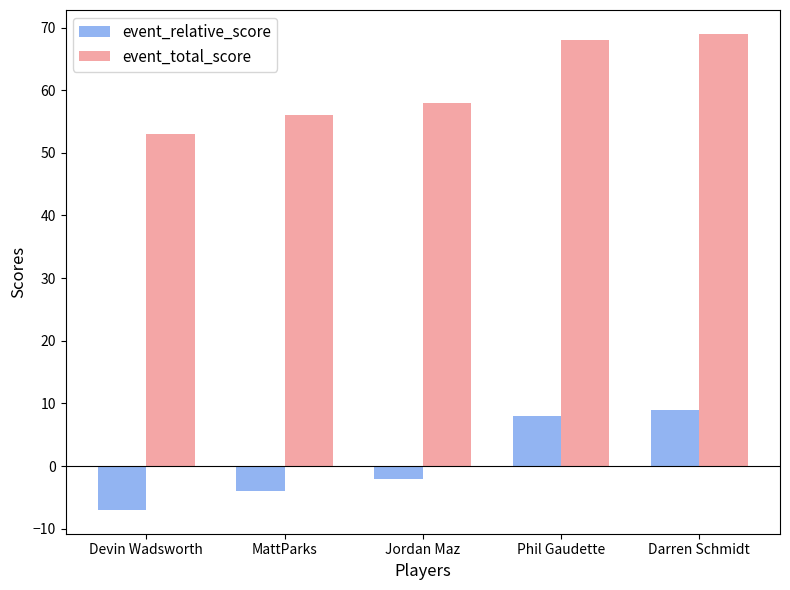

How many distinct data groups are displayed?

2